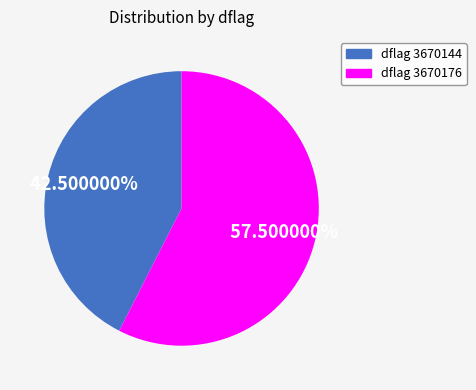

Does any single category account for the majority?

Yes